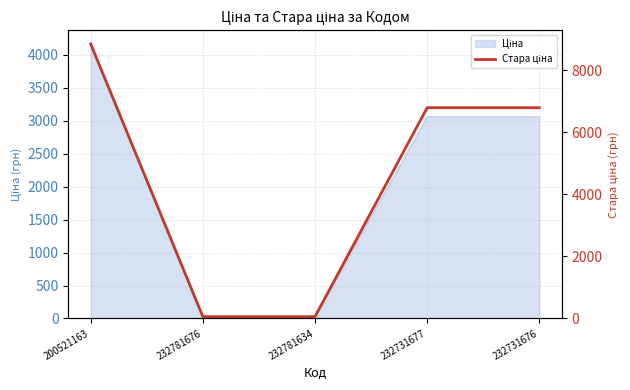

Reading left to right, extract all data points from this chart.

8854.9	59.4	59.4	6799.2	6799.2